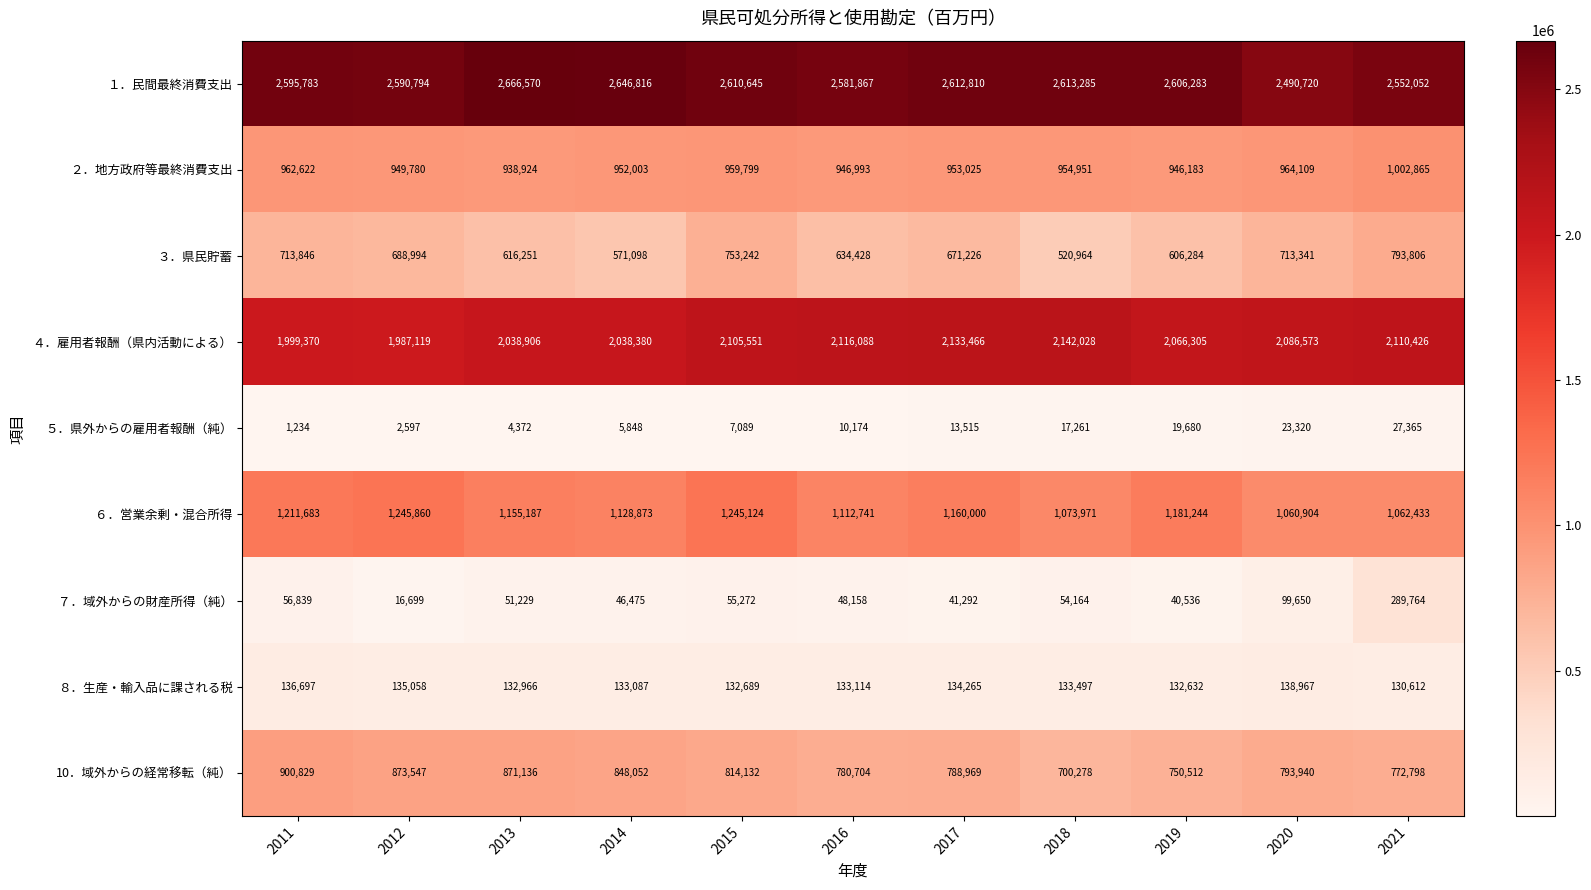

The 10．域外からの経常移転（純） series shows 237217 at 2013. True or false?

False